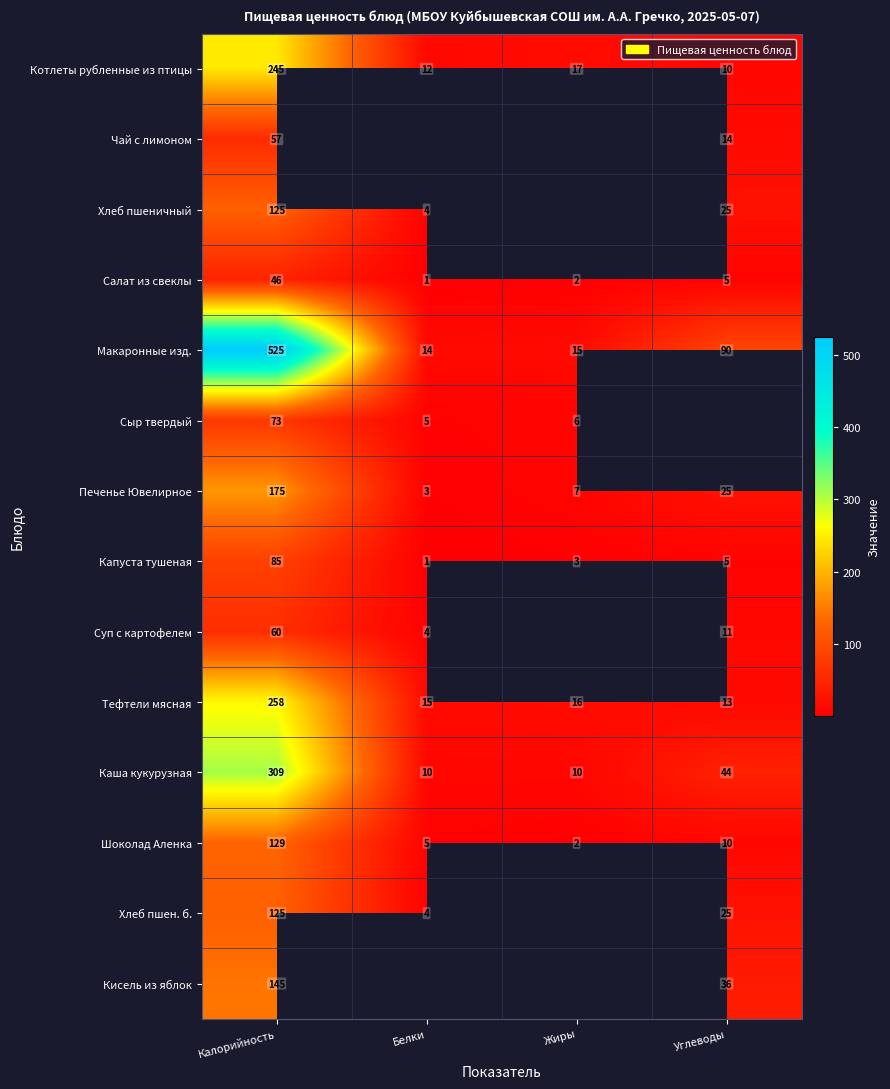

Which label corresponds to the smallest value in the chart?

Белки